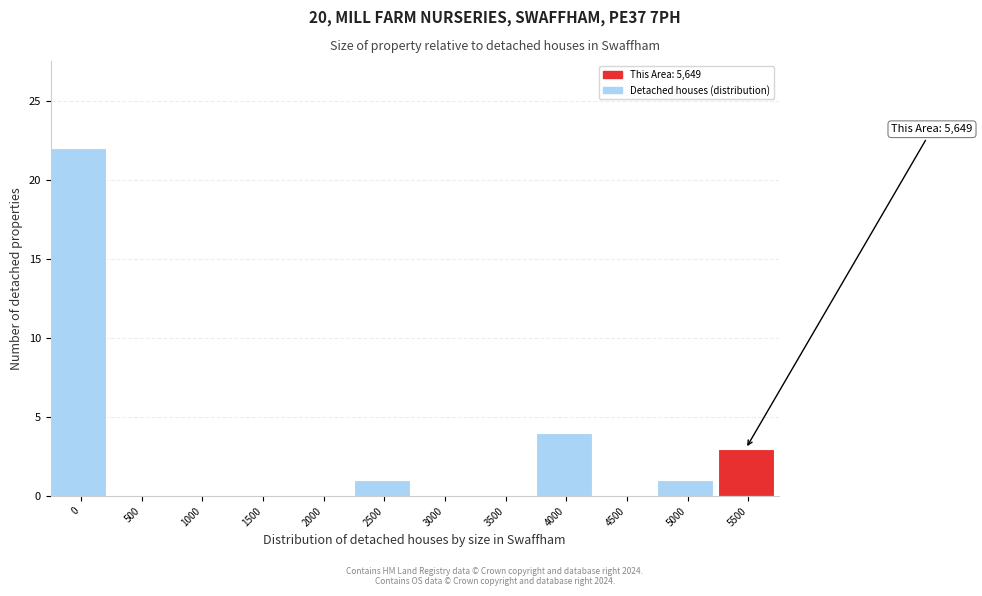

Reading right to left, what are all the values shown in this chart?

5500=3	5000=1	4500=0	4000=4	3500=0	3000=0	2500=1	2000=0	1500=0	1000=0	500=0	0=22